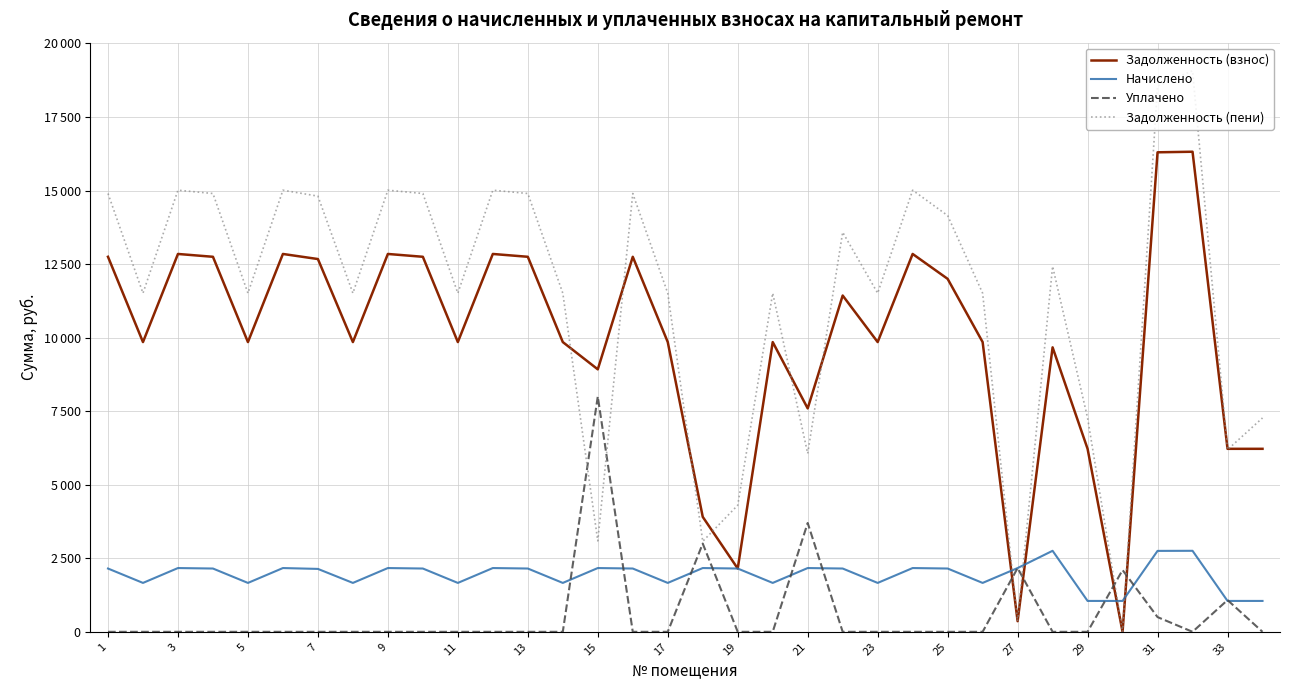

At how many categories does at least one series exceed 4940?

30